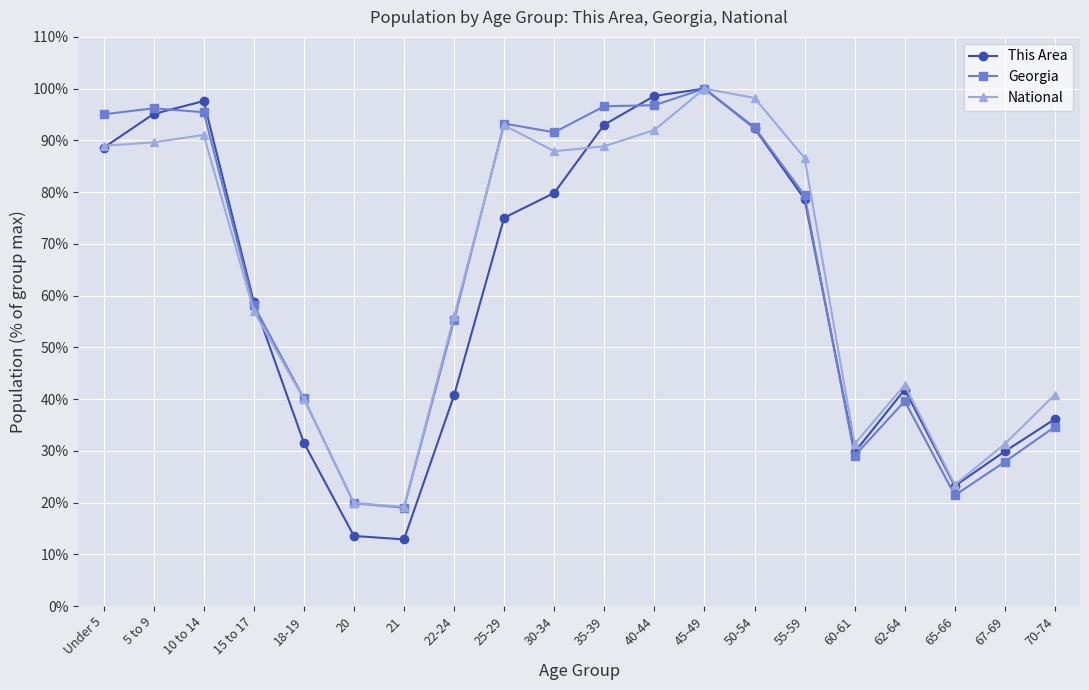

What is the greatest value displayed?

100.0